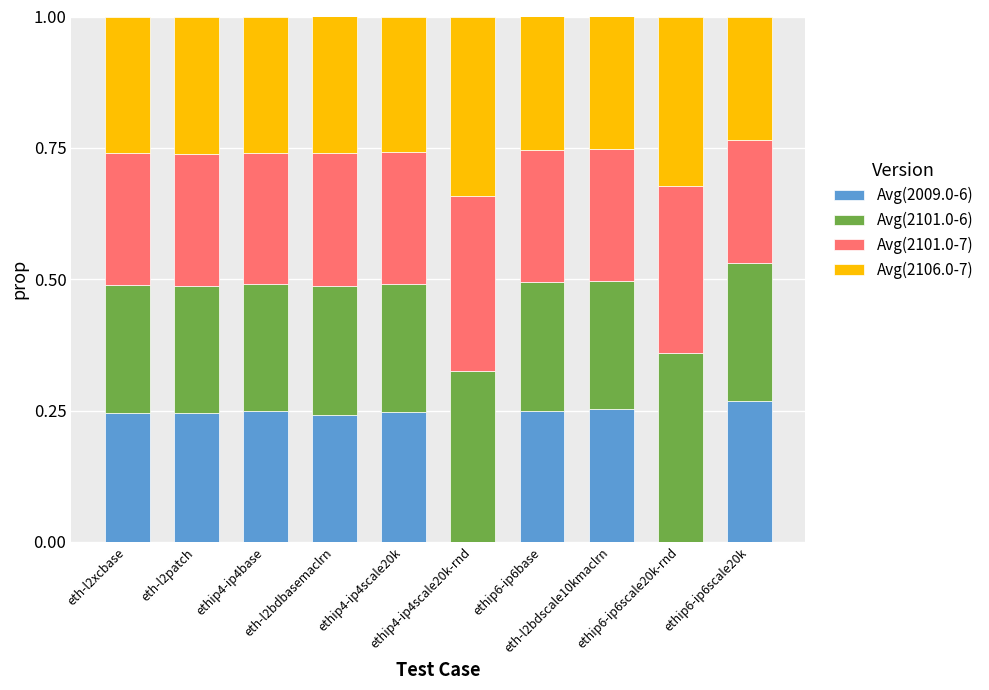

Rank the series at eth-l2bdscale10kmaclrn from lowest to highest value.

Avg(2101.0-6), Avg(2101.0-7), Avg(2009.0-6), Avg(2106.0-7)